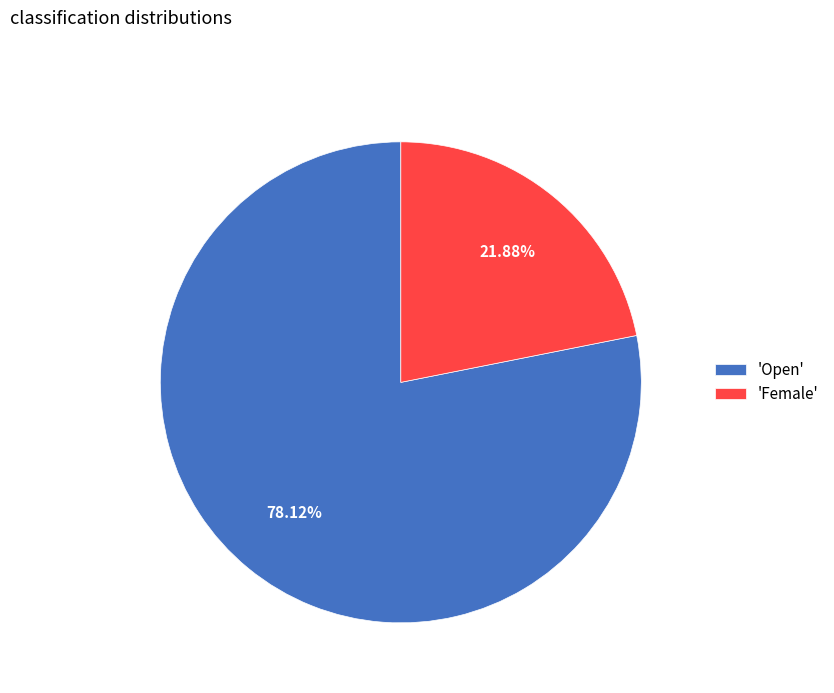

Is there any slice that represents more than half of the pie?

Yes